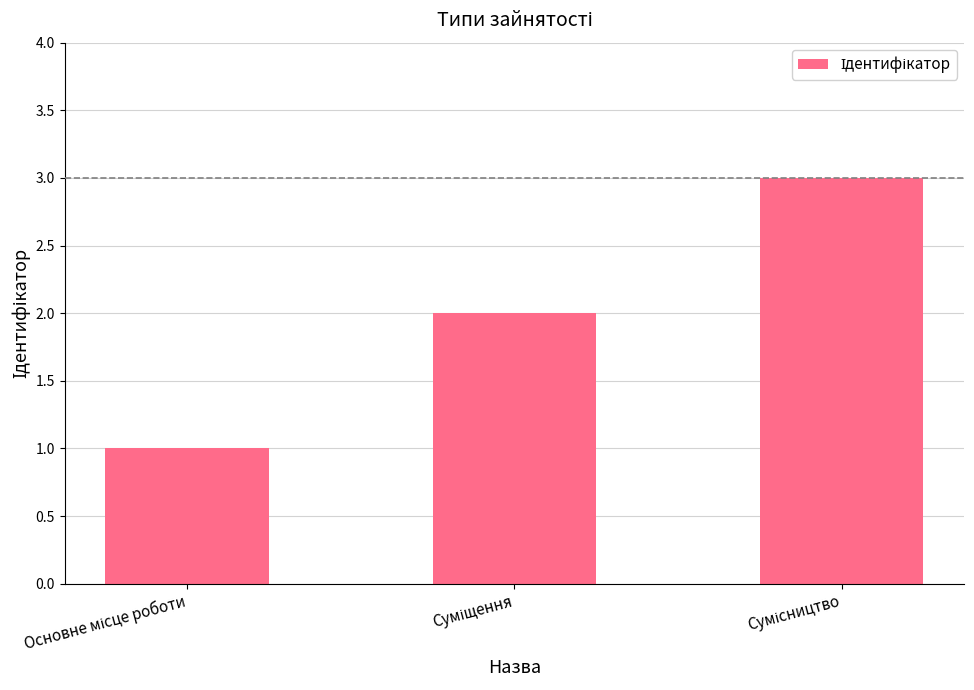

What is the greatest value displayed?

3